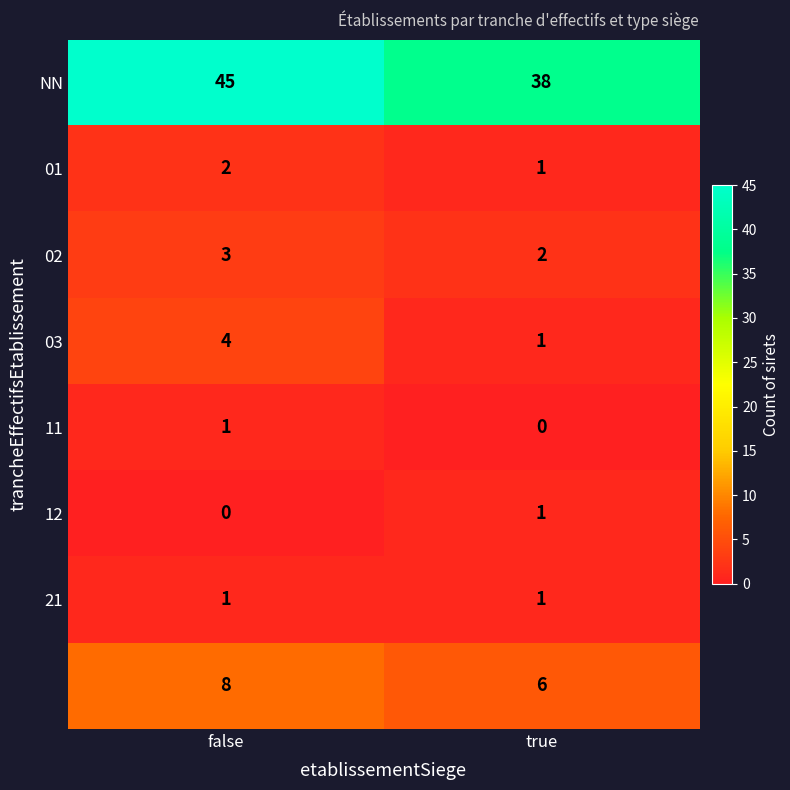

Count the number of data series in this chart.

8